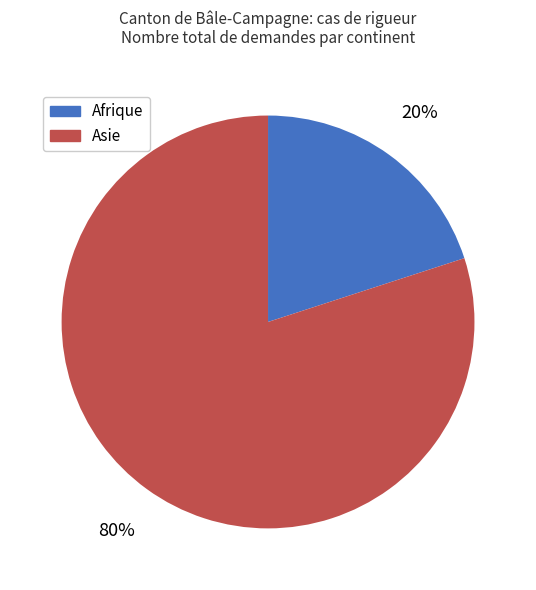

To the nearest percent, what is the difference between the largest and smallest slice percentages?

60%